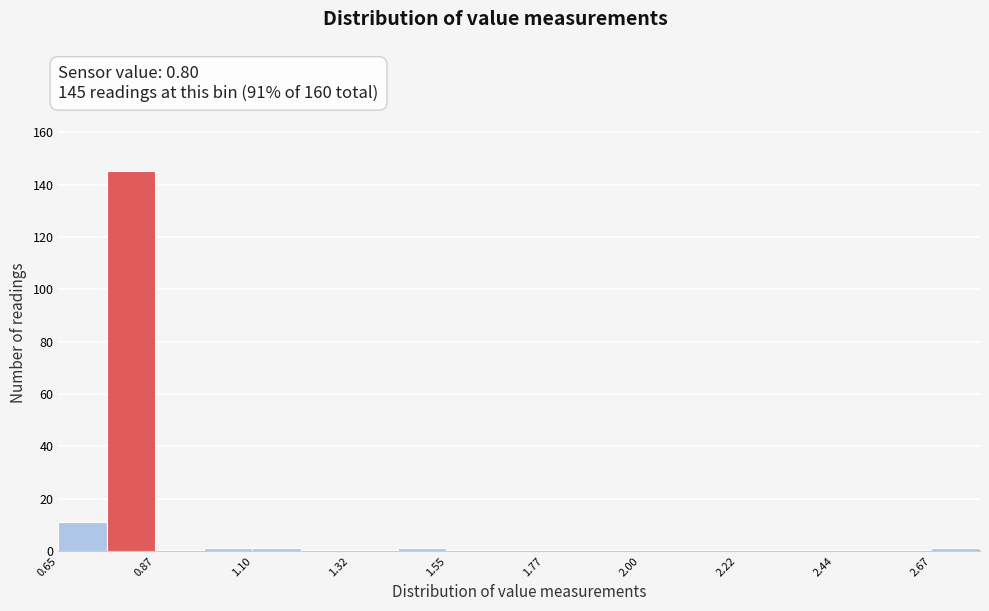

Read against the x-axis, roughly where is the centre of the tallest bar?

0.80